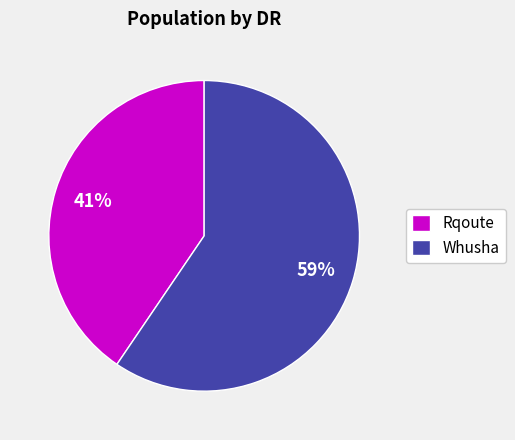

To the nearest percent, what is the combined percentage of Whusha and Rqoute?

100%